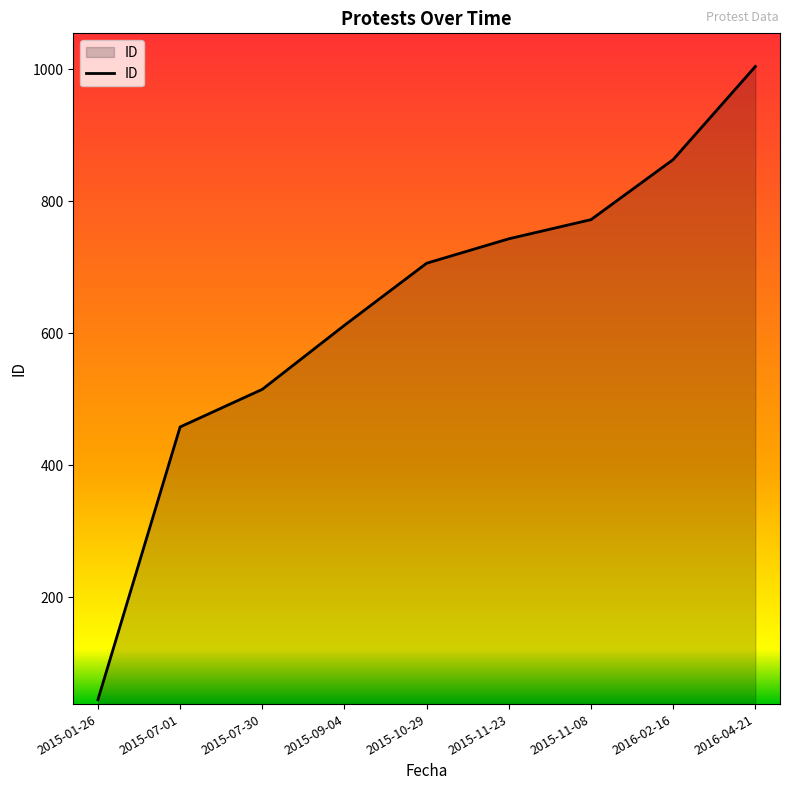

True or false: the data shows 772 at 2015-11-08.

True